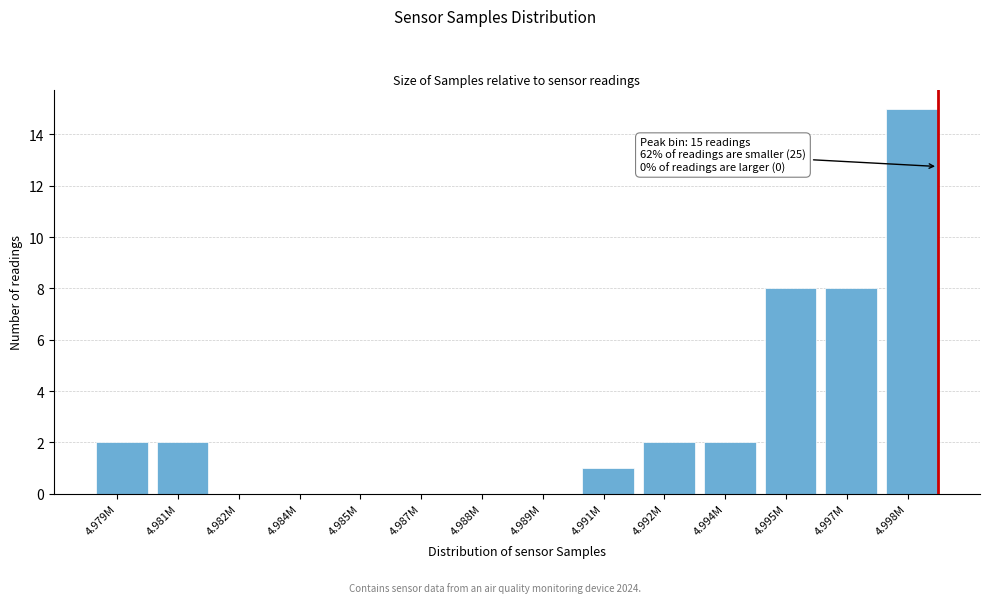

Reading left to right, list all the values displayed in this chart.

4.979M=2	4.981M=2	4.982M=0	4.984M=0	4.985M=0	4.987M=0	4.988M=0	4.989M=0	4.991M=1	4.992M=2	4.994M=2	4.995M=8	4.997M=8	4.998M=15